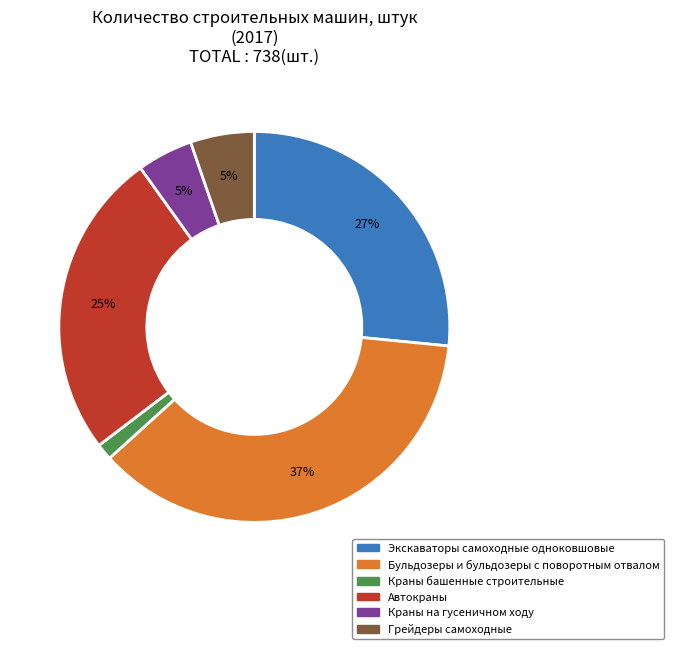

What is the smallest slice in the pie chart?

Краны башенные строительные